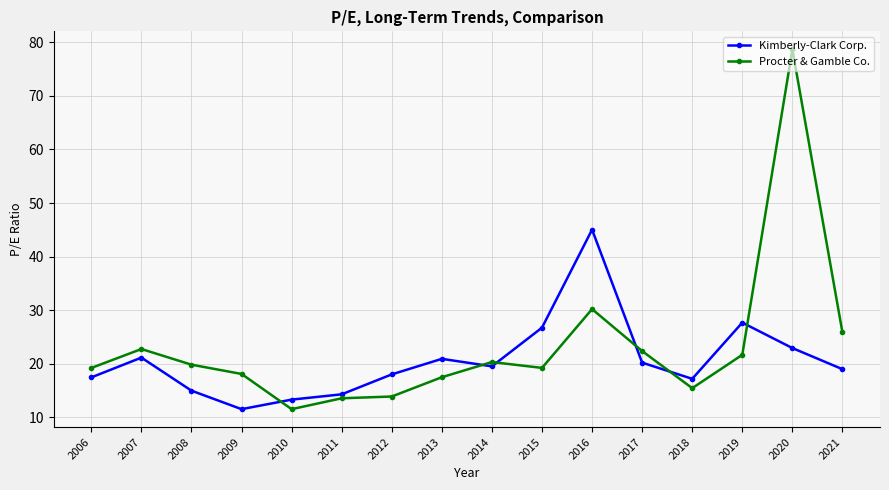

What is the minimum value shown in the chart?

11.5